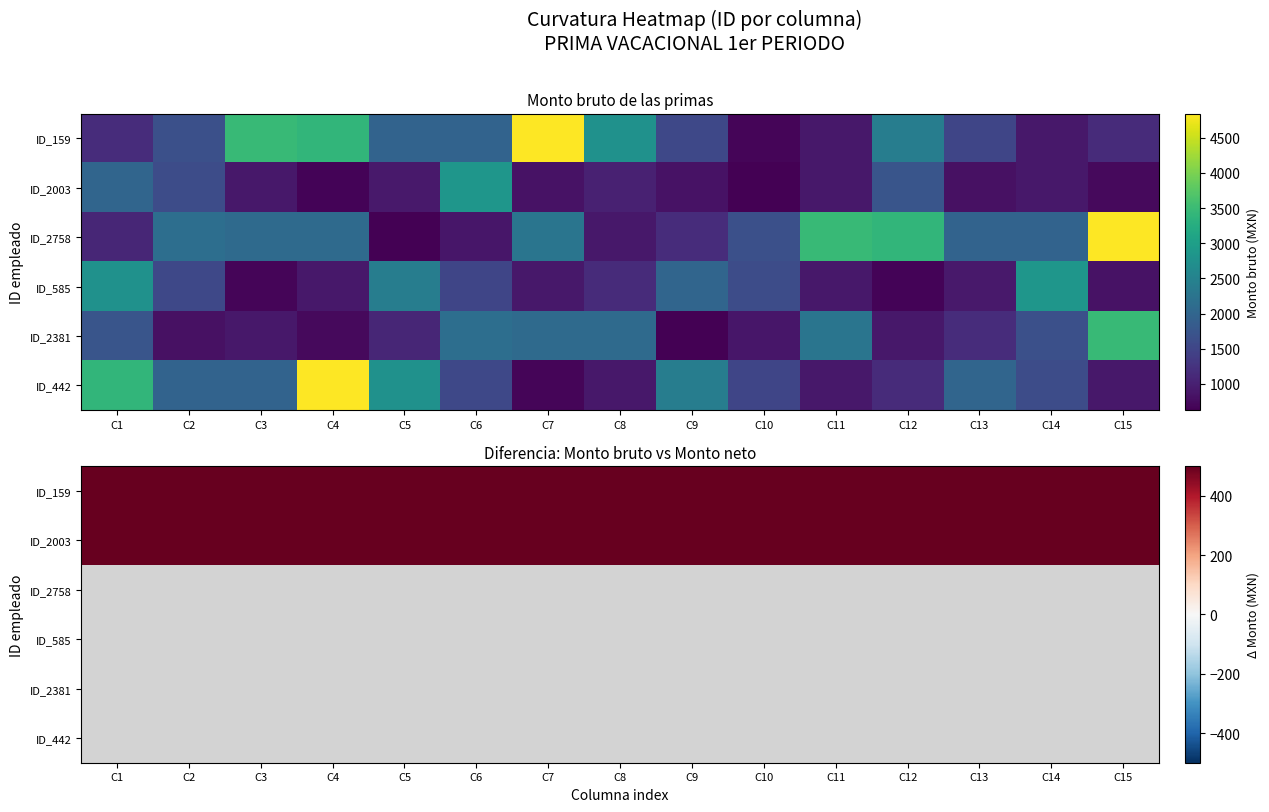

How many values in the ID_159 series are below 1650?

7